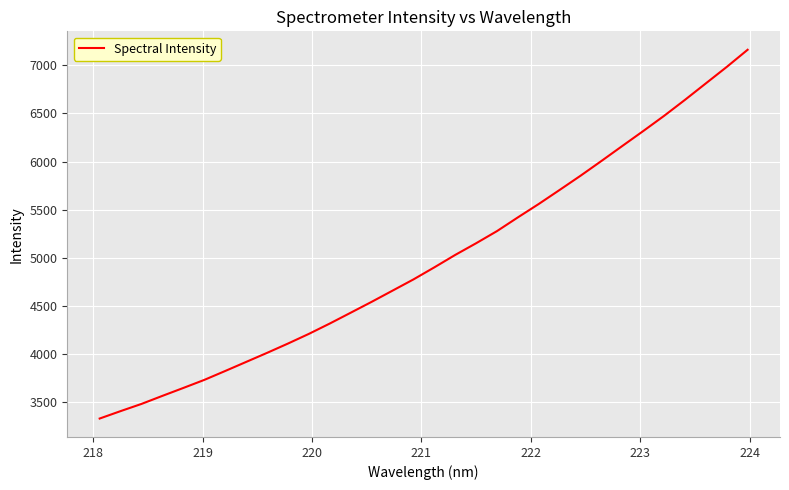

What is the average value?

4981.5